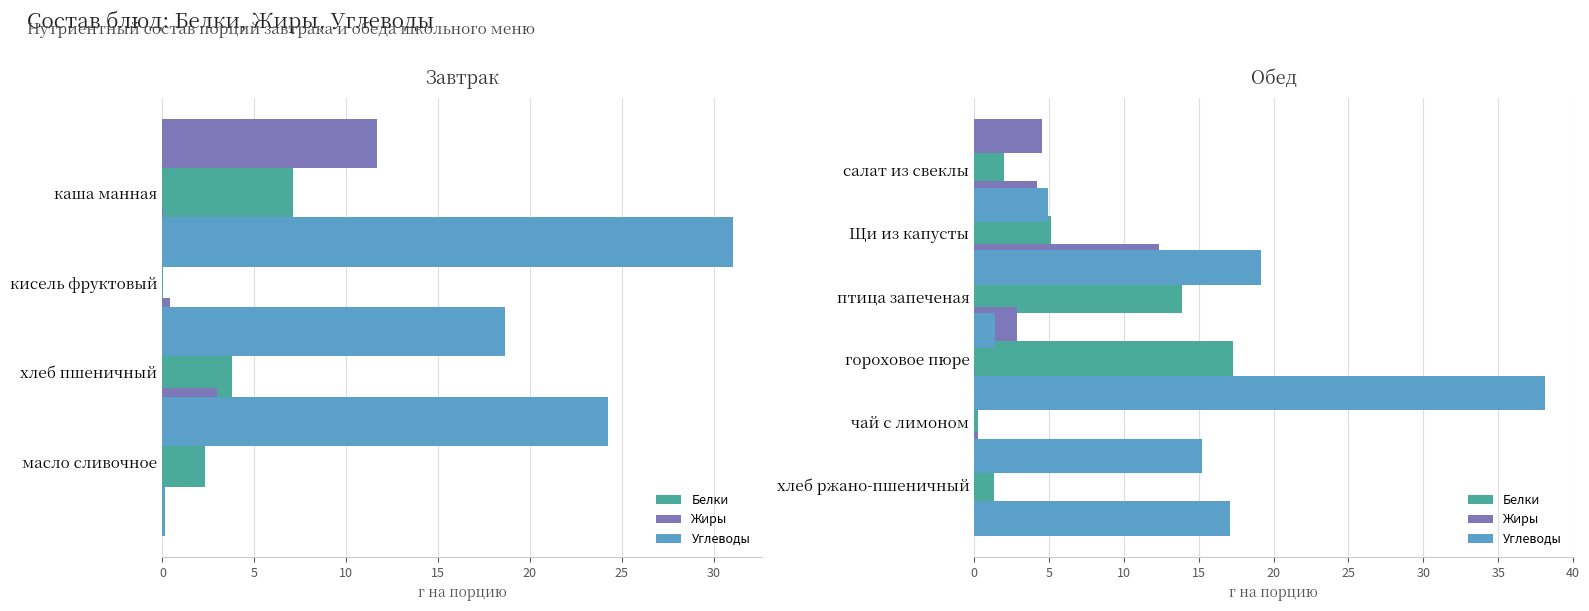

Which series has the largest total across all categories?

Углеводы